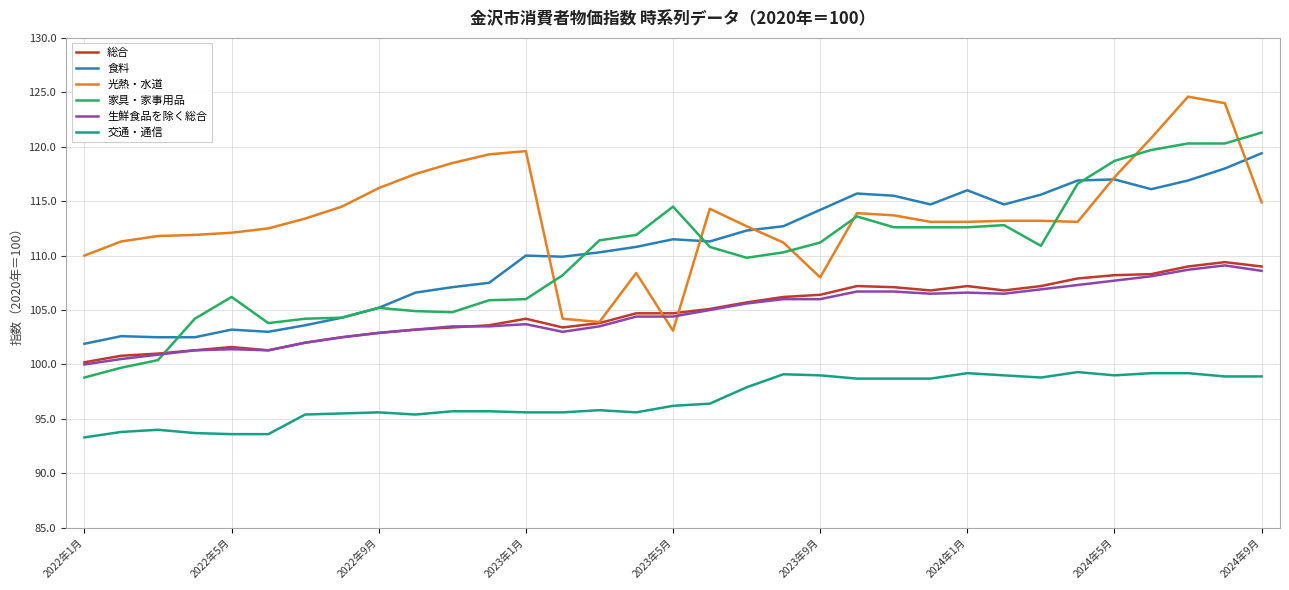

Which series has the largest range (max minus min)?

家具・家事用品